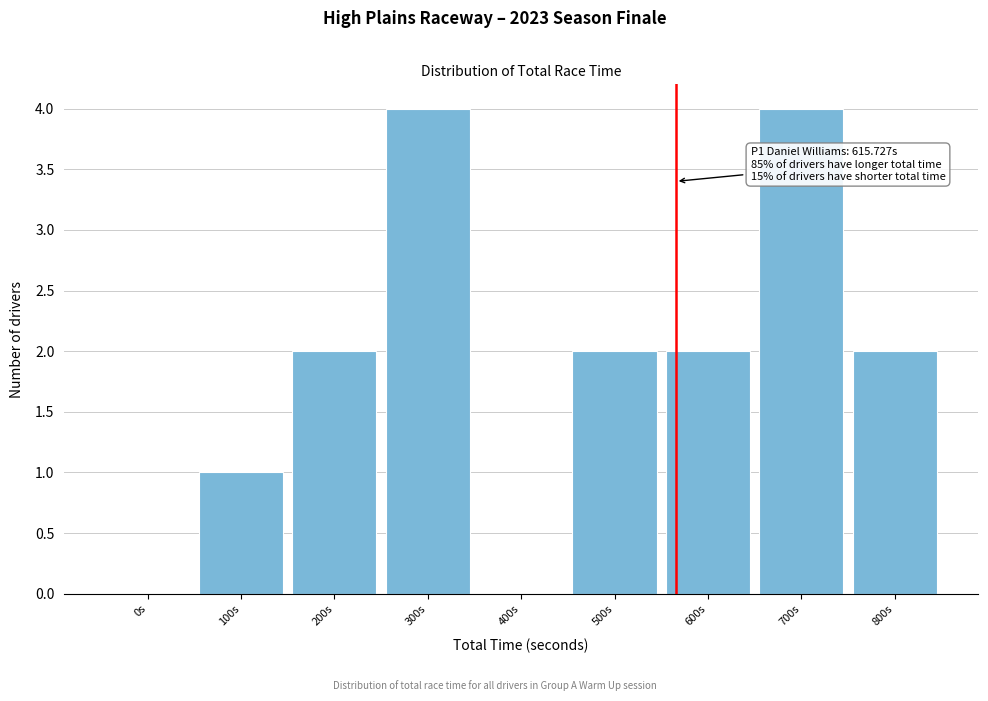

Reading left to right, extract all data points from this chart.

0s=0	100s=1	200s=2	300s=4	400s=0	500s=2	600s=2	700s=4	800s=2